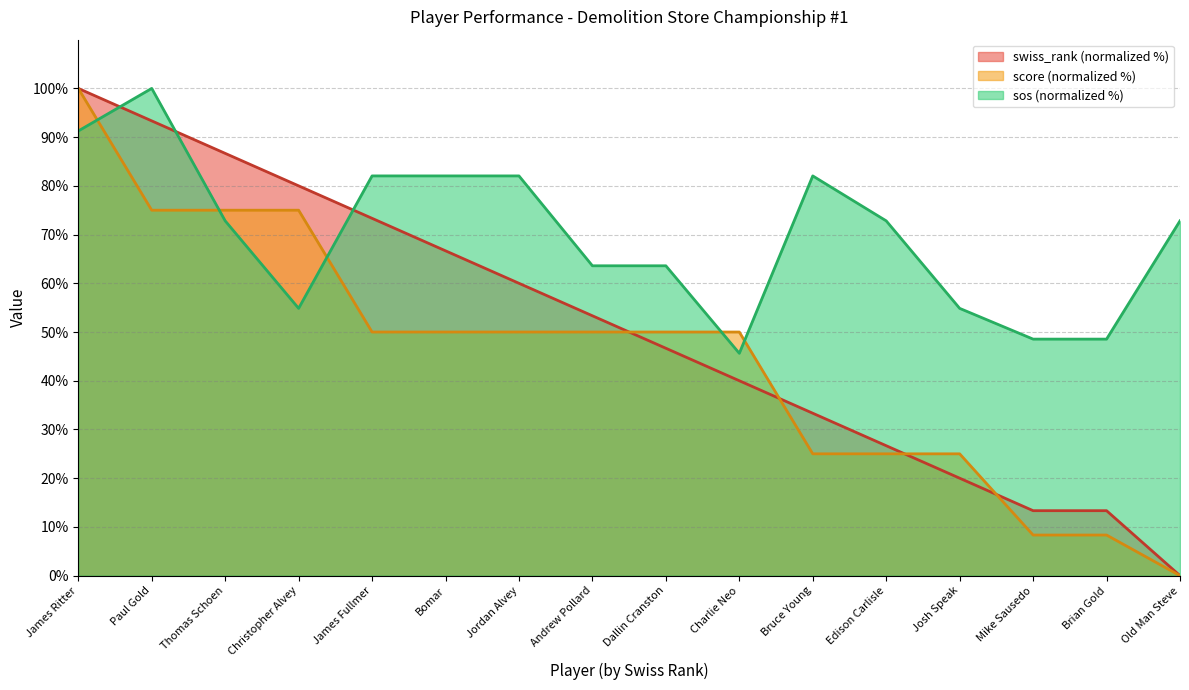

What is the highest value of the sos series?

100.0